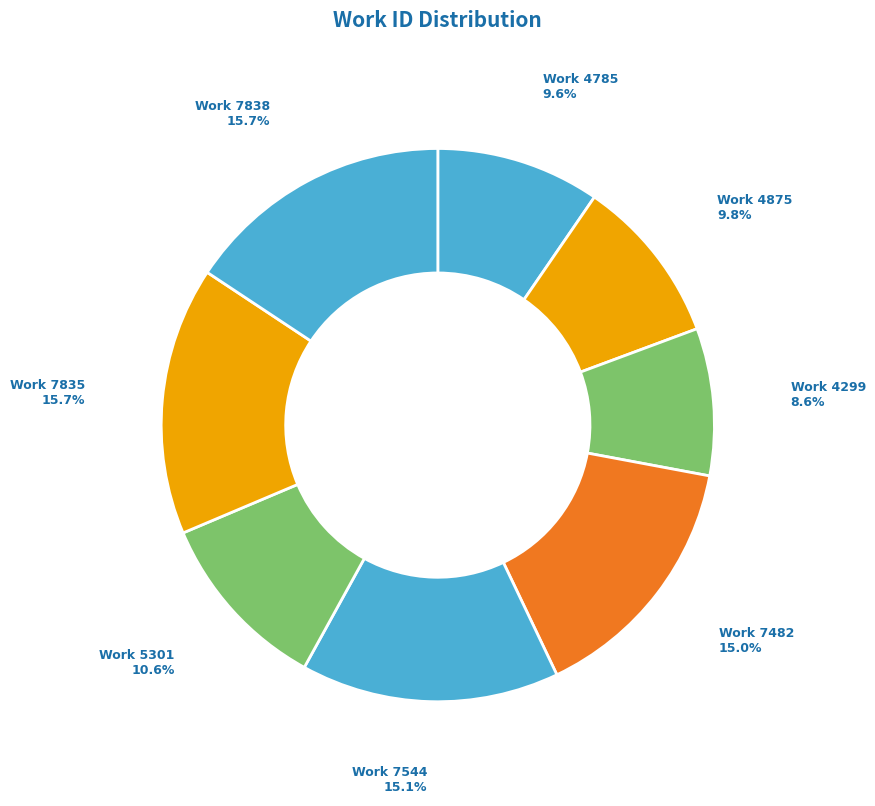

What is the total percentage of Work 7838 and Work 7544?

30.8%